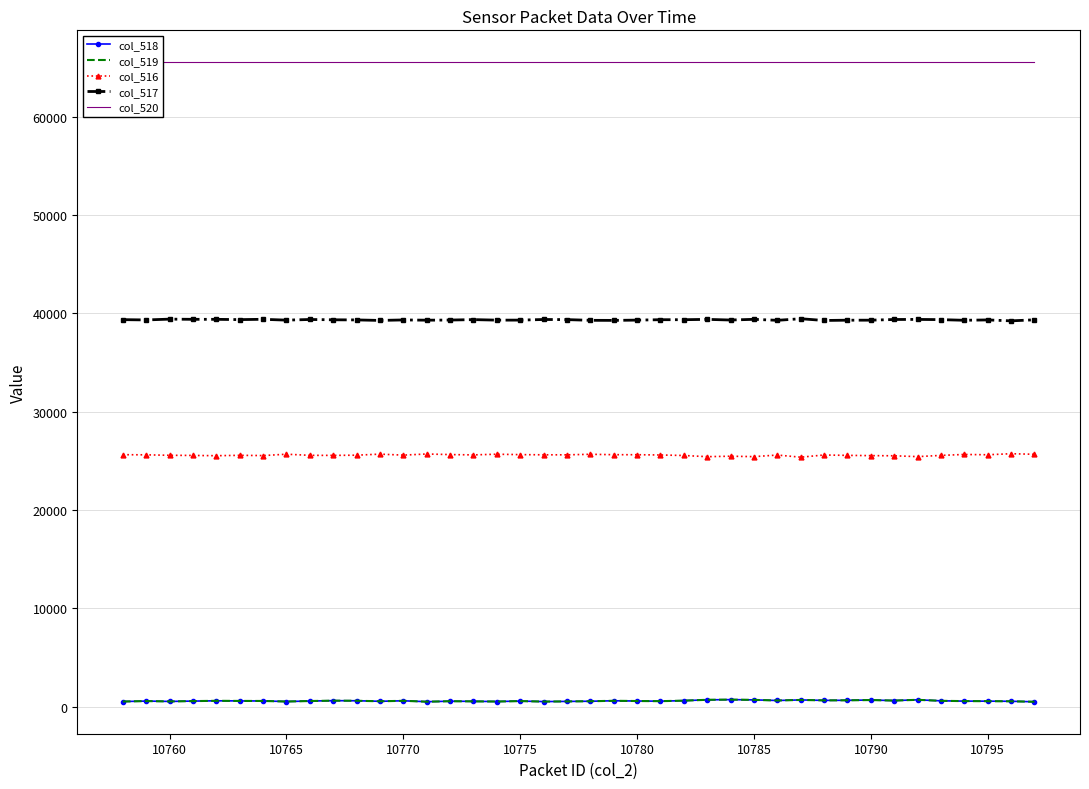

What are all the series names shown in the legend?

col_518, col_519, col_516, col_517, col_520